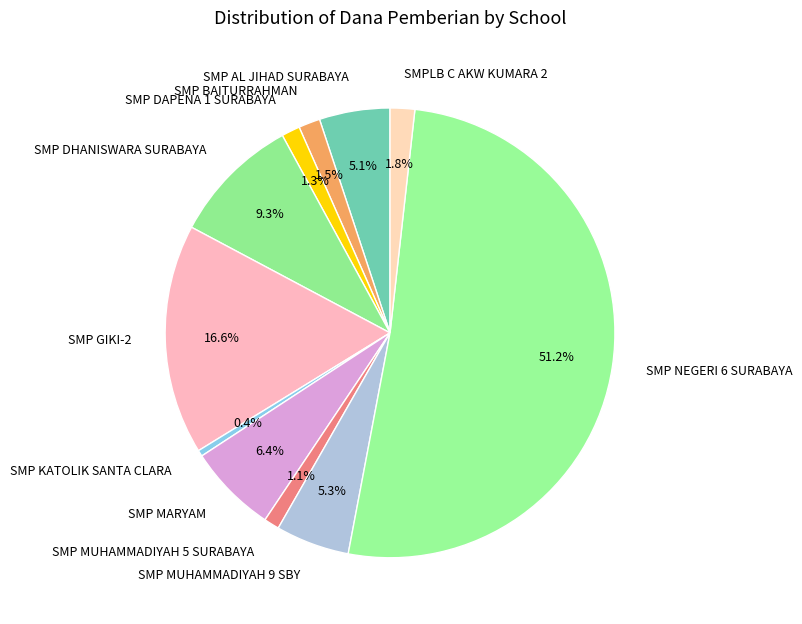

Which category has the biggest portion of the pie?

SMP NEGERI 6 SURABAYA